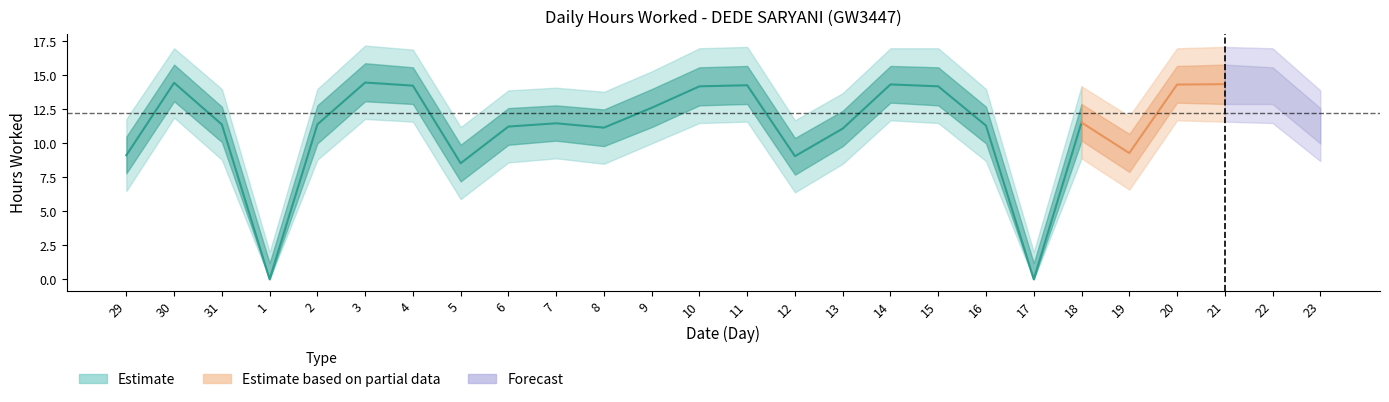

What is the label of the 2nd point from the right?

22